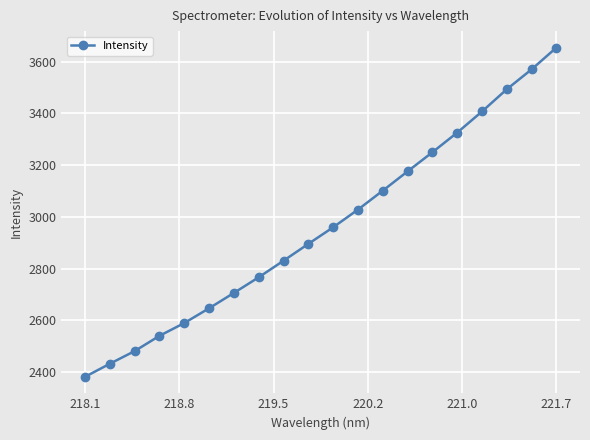

What is the average value?

2961.8